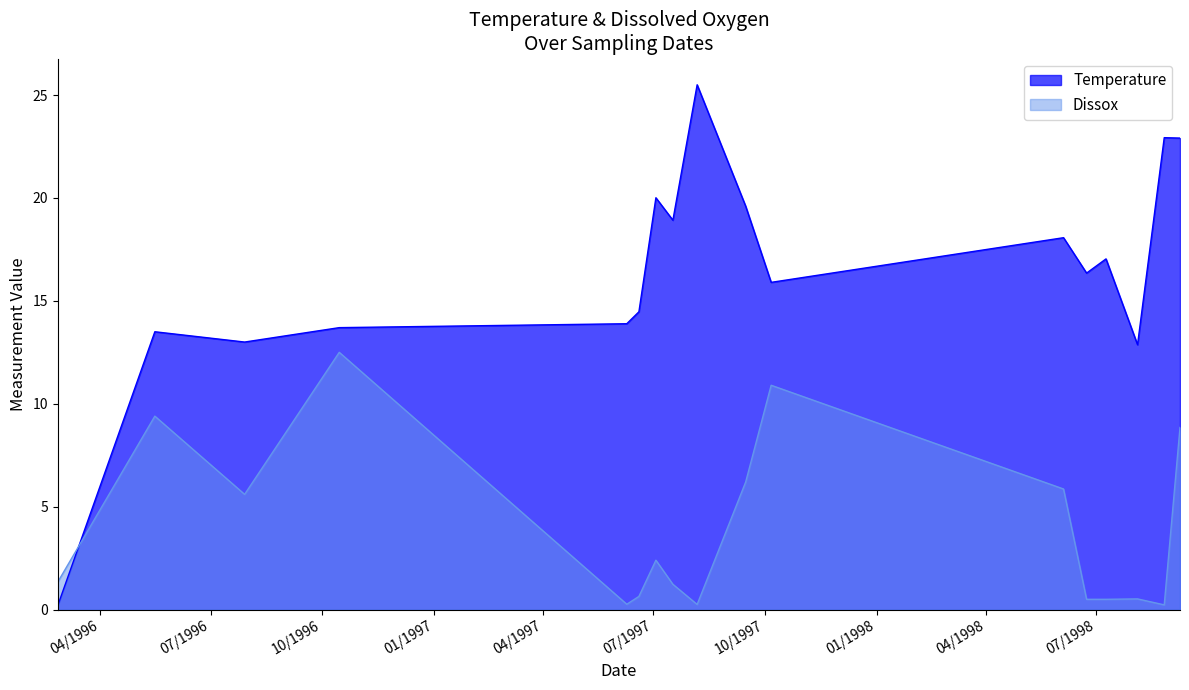

Reading left to right, extract all data points from this chart.

Temperature: 0.2	13.5	13.0	13.7	13.9	14.5	20.0	18.9	25.5	19.6	15.9	18.1	16.4	17.0	12.9	22.9	22.9
Dissox: 1.3	9.4	5.6	12.5	0.3	0.6	2.4	1.2	0.2	6.2	10.9	5.9	0.5	0.5	0.5	0.2	8.8